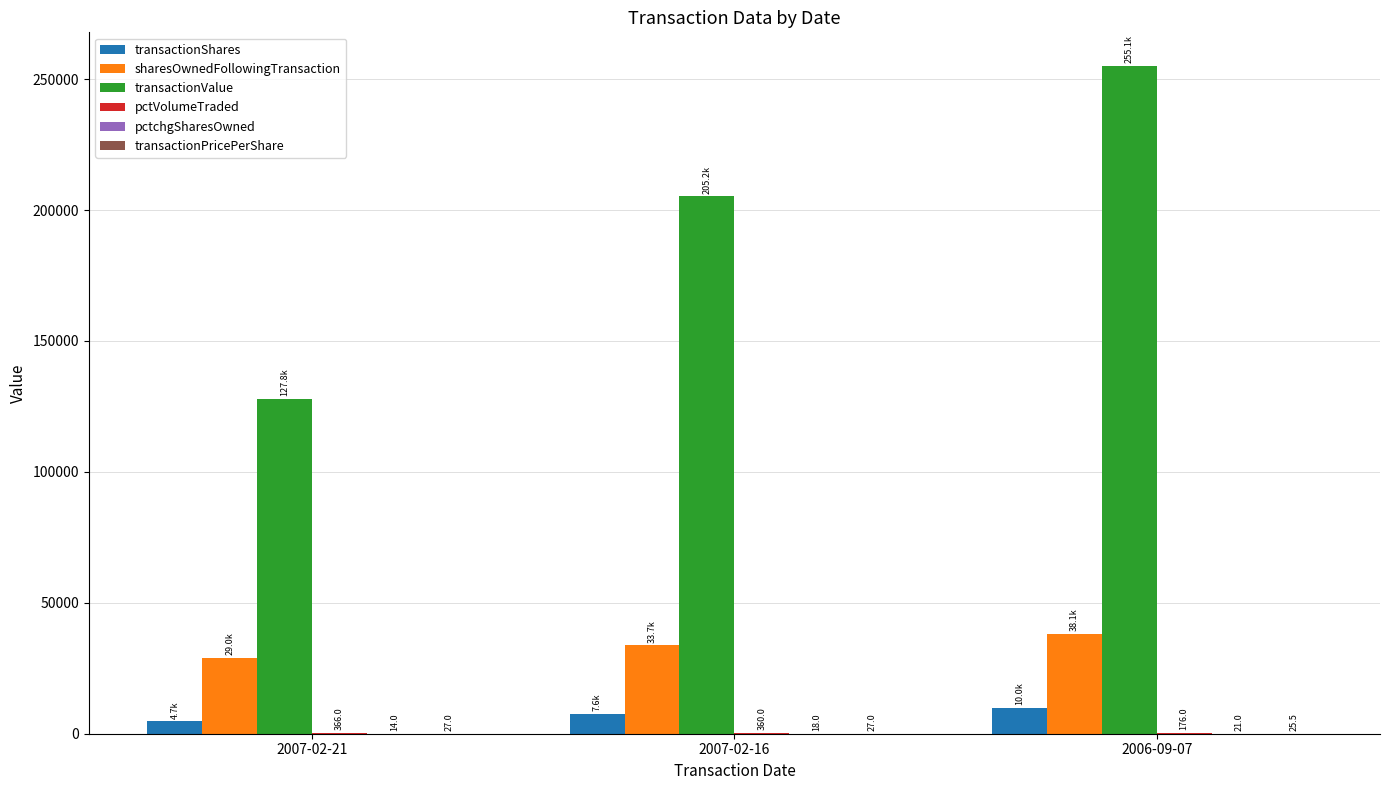

True or false: sharesOwnedFollowingTransaction has a value of 33703.0 at 2007-02-16.

True